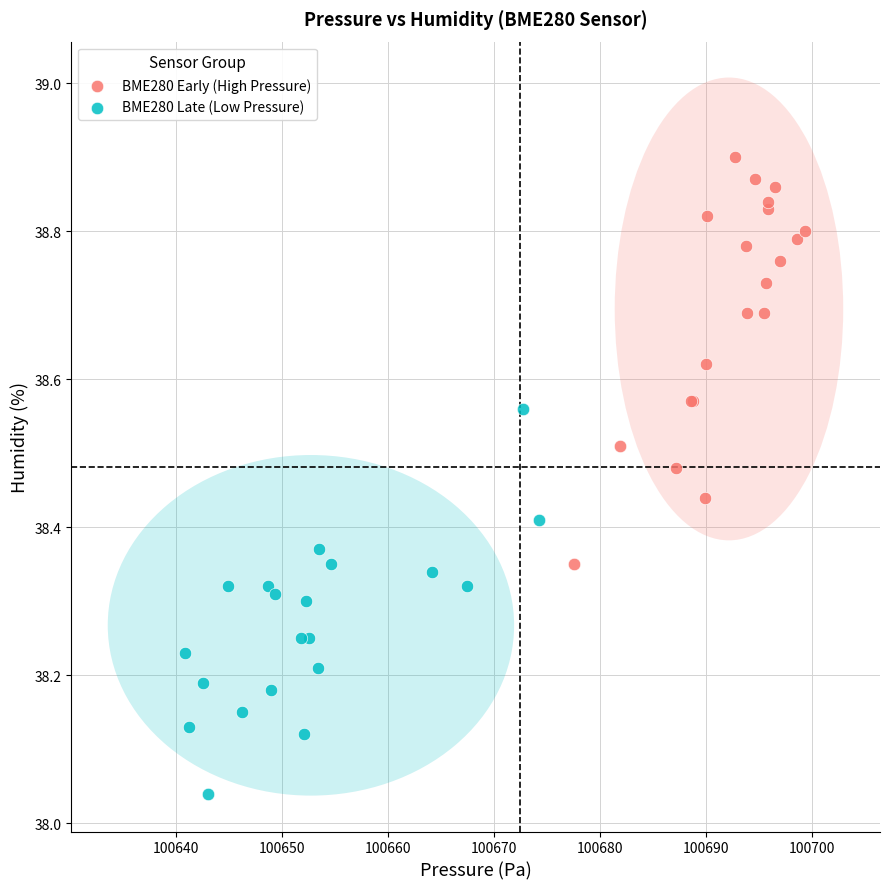

What are all the series names shown in the legend?

BME280 Early (High Pressure), BME280 Late (Low Pressure)